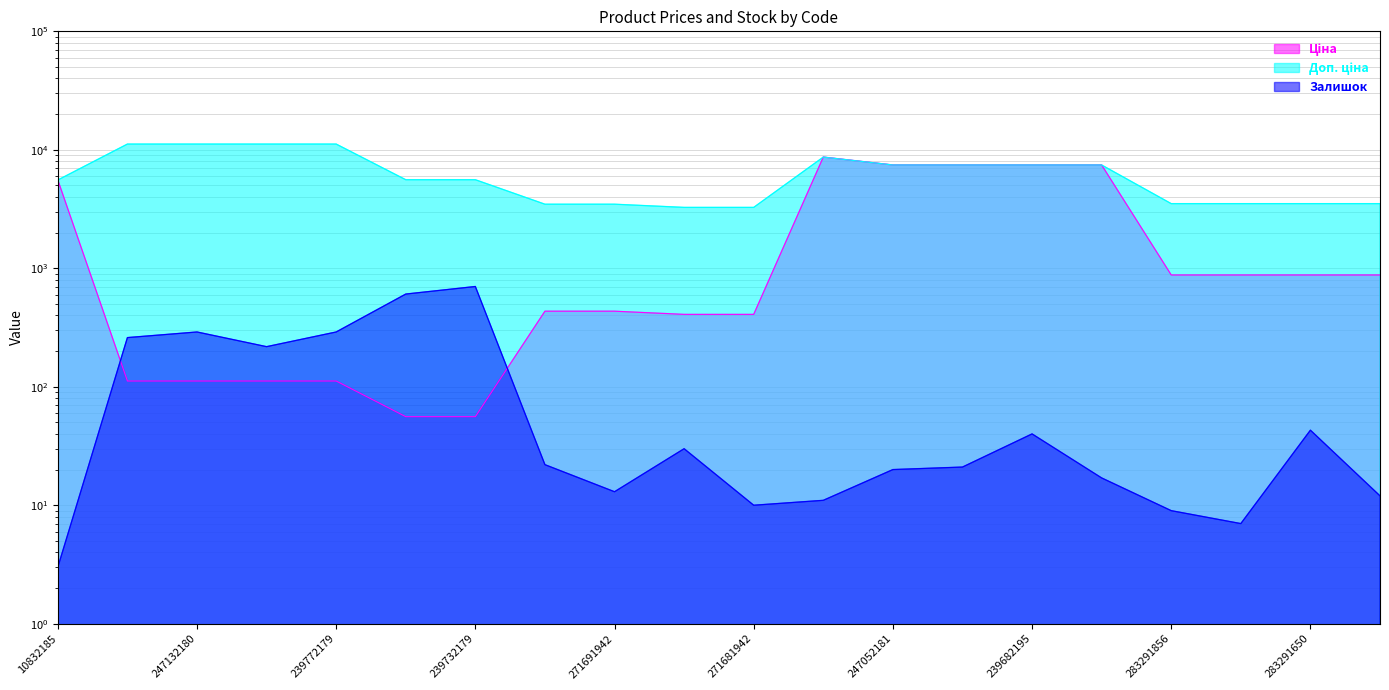

Reading left to right, list all the values displayed in this chart.

Ціна: 5560.3	111.8	111.8	111.8	111.8	55.9	55.9	434.3	434.3	408.2	408.2	8679.5	7444.6	7444.6	7444.6	7444.6	878.0	878.0	878.0	878.0
Доп. ціна: 5560.3	11182.0	11182.0	11182.0	11182.0	5591.0	5591.0	3474.1	3474.1	3265.8	3265.8	8679.5	7444.6	7444.6	7444.6	7444.6	3511.9	3511.9	3511.9	3511.9
Залишок: 3.0	260.0	290.0	218.0	290.0	606.0	702.0	22.0	13.0	30.0	10.0	11.0	20.0	21.0	40.0	17.0	9.0	7.0	43.0	12.0